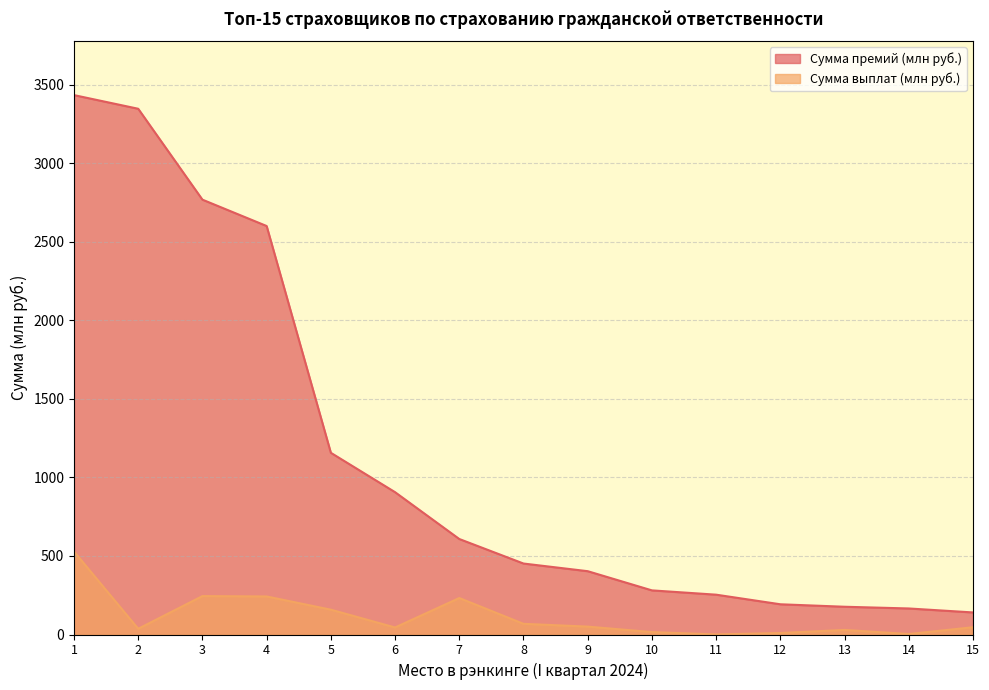

At which label does Сумма выплат (млн руб.) first exceed 46?

1